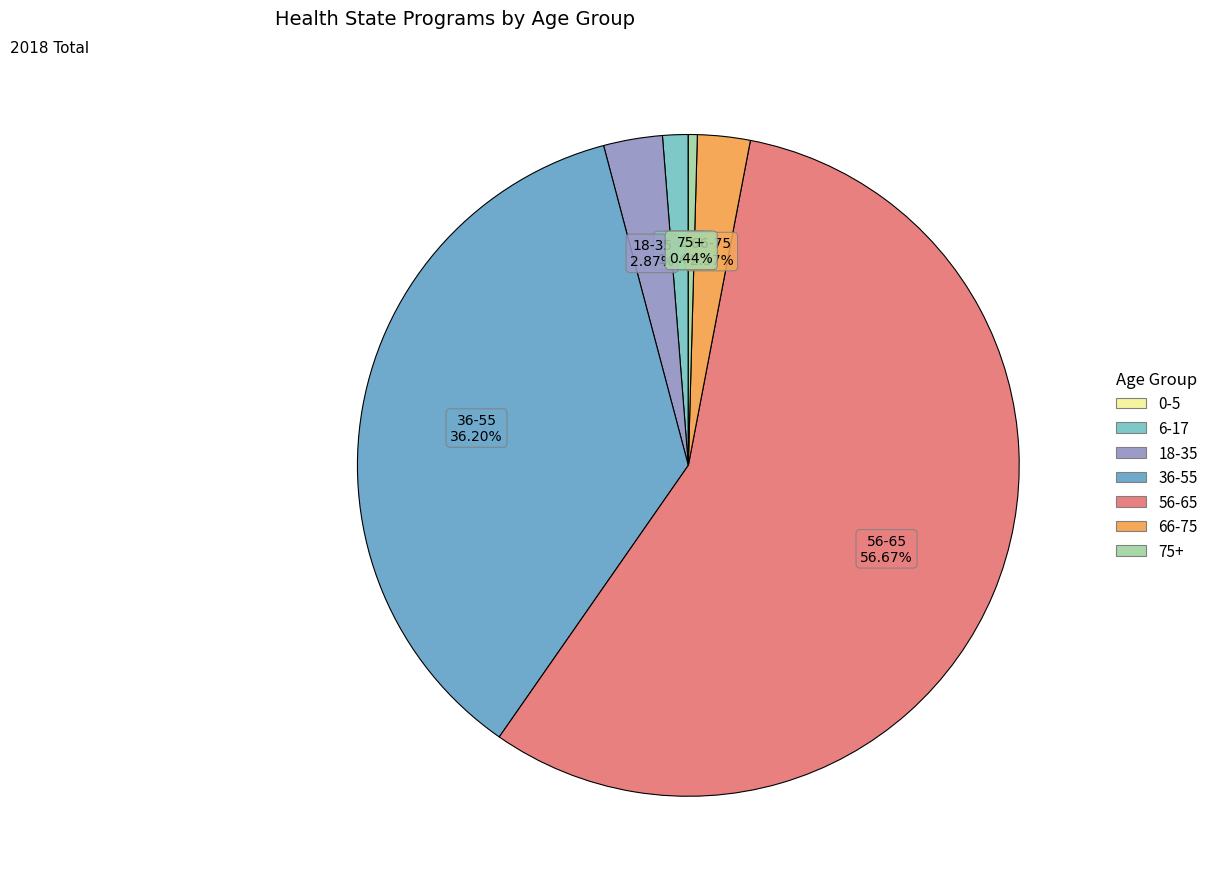

Which category has the biggest portion of the pie?

56-65